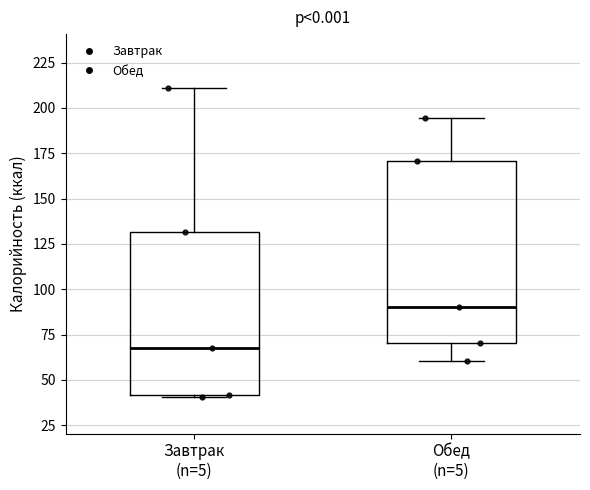

Reading left to right, read every box against the y-axis: the position of its median line, the range the box covers, and the ends of its whiskers. The values are not printed on the chart, so give them approximately, as read against the axis.

Завтрак (n=5): median 70, box 40 to 130, whiskers 40 (just below the box's lower edge) to 210
Обед (n=5): median 90, box 70 to 170, whiskers 60 to 195